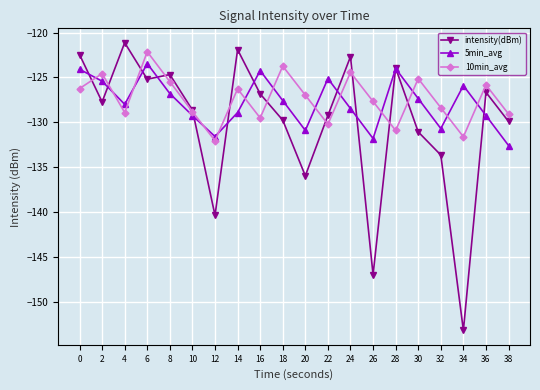

What is the total value across all series at 26?

-406.4